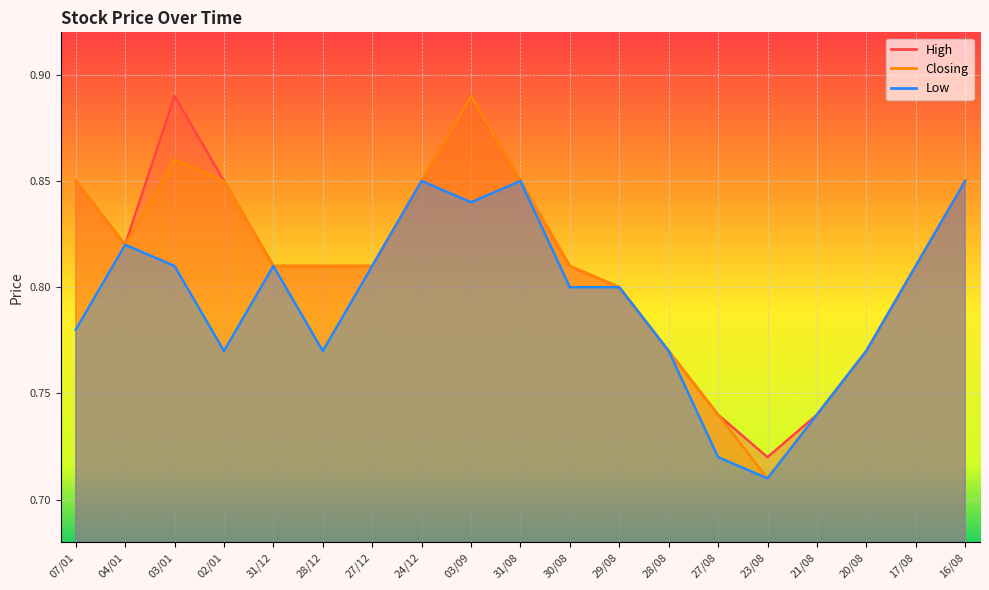

What is the total value across all series at 07/01?

2.5